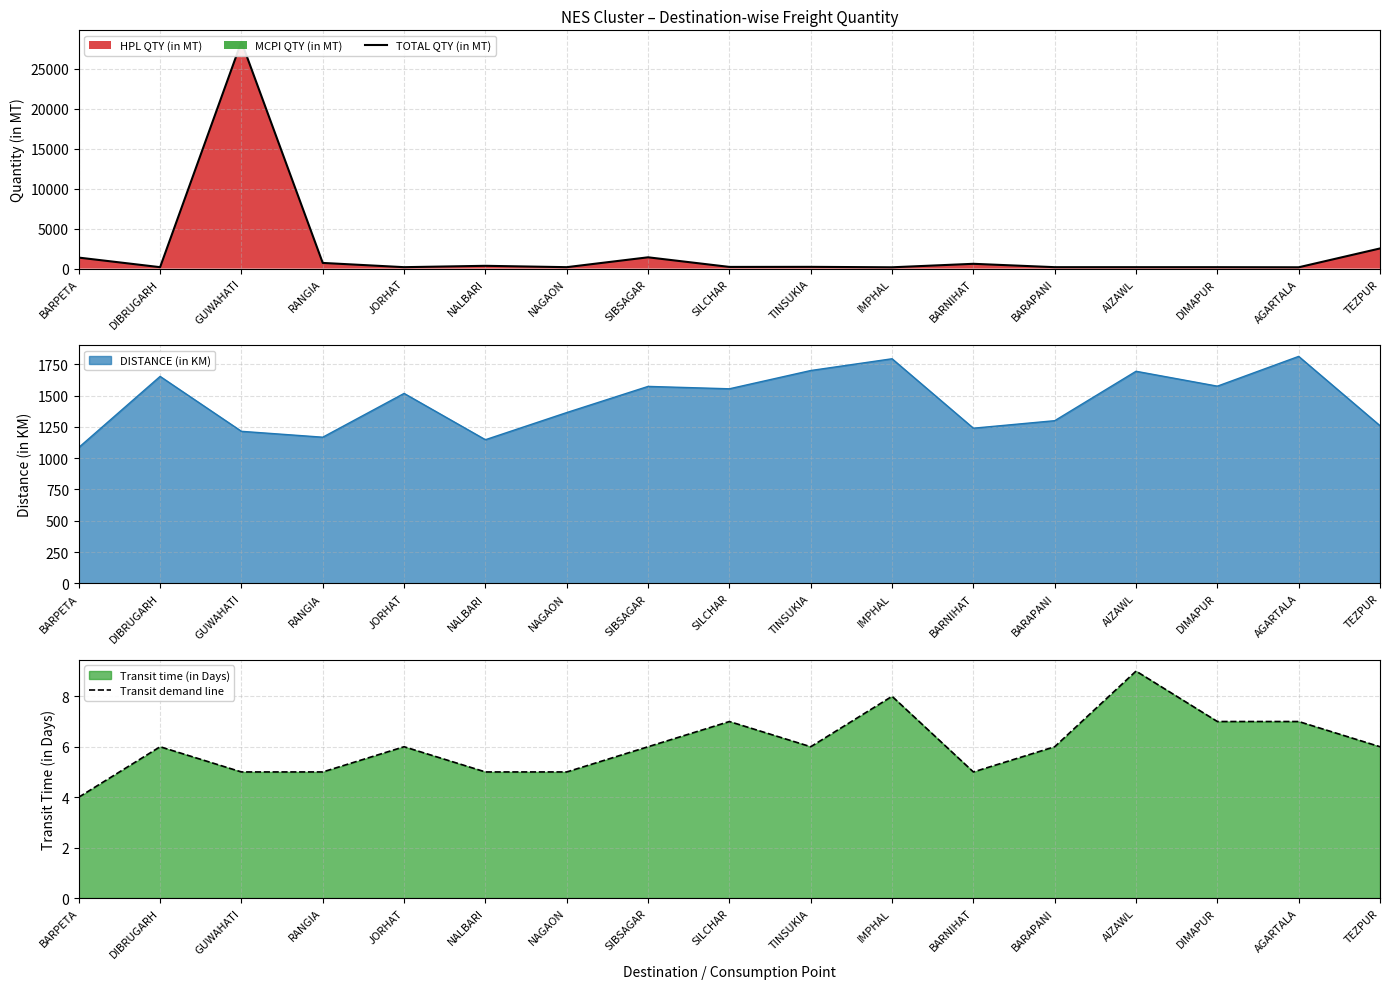

The TOTAL QTY (in MT) series shows 1377 at BARPETA. True or false?

True